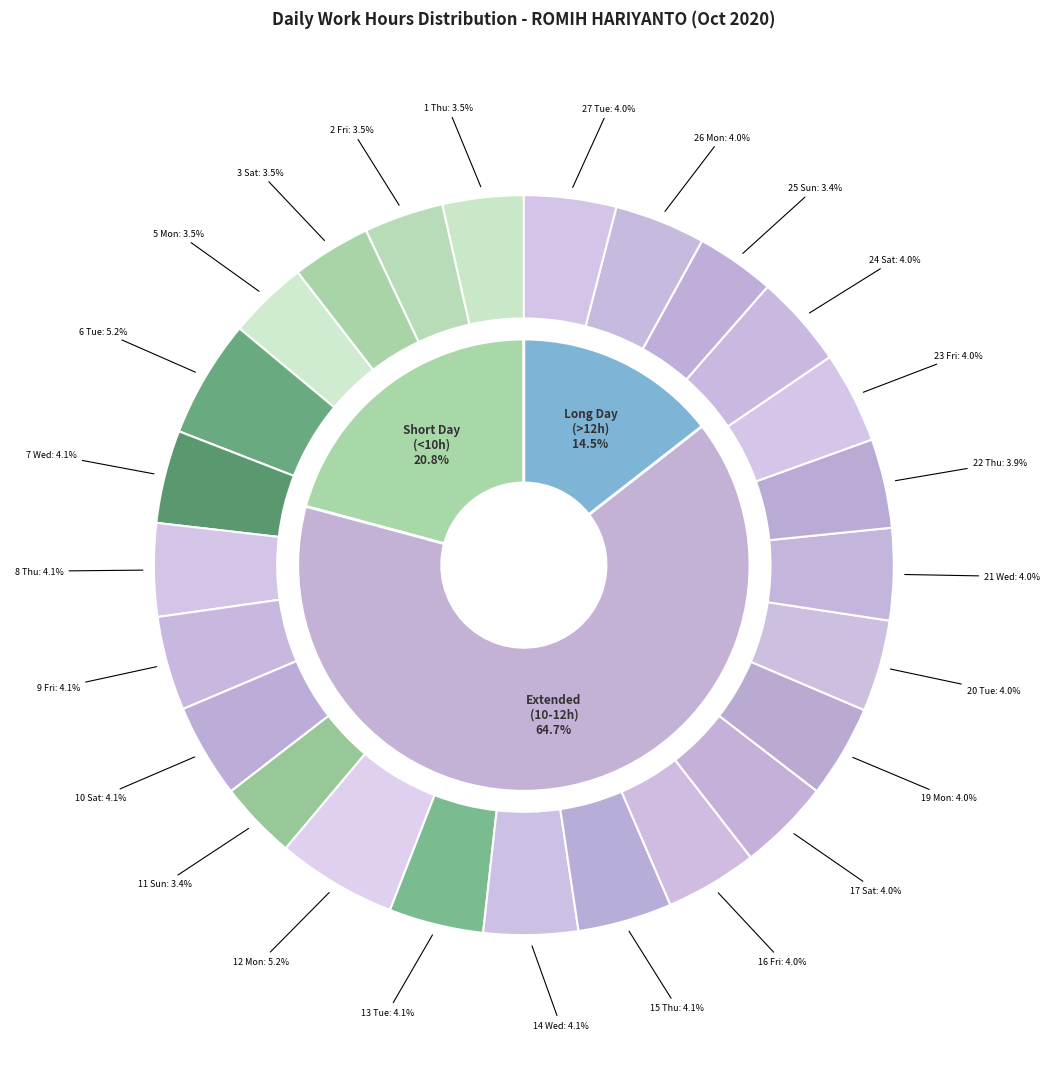

What portion of the pie excludes 23 Fri?

96.0%